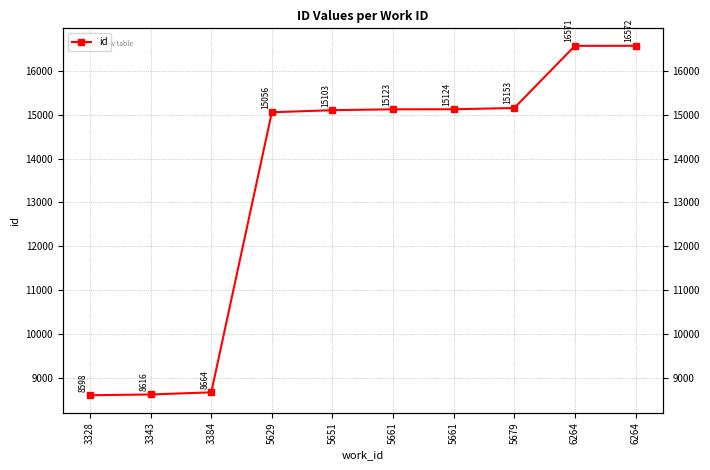

What is the average value?

13458